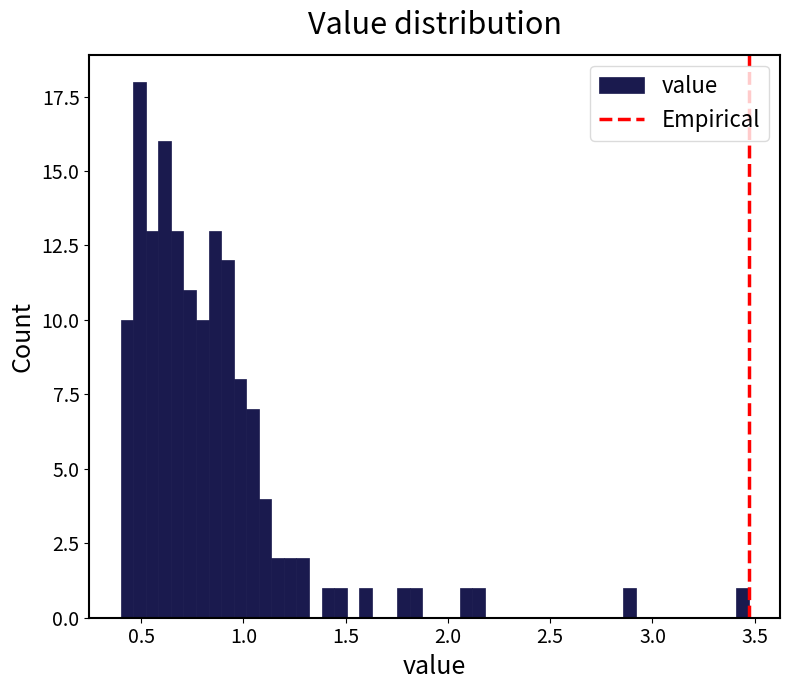

Read against the x-axis, roughly where is the centre of the tallest bar?

0.50